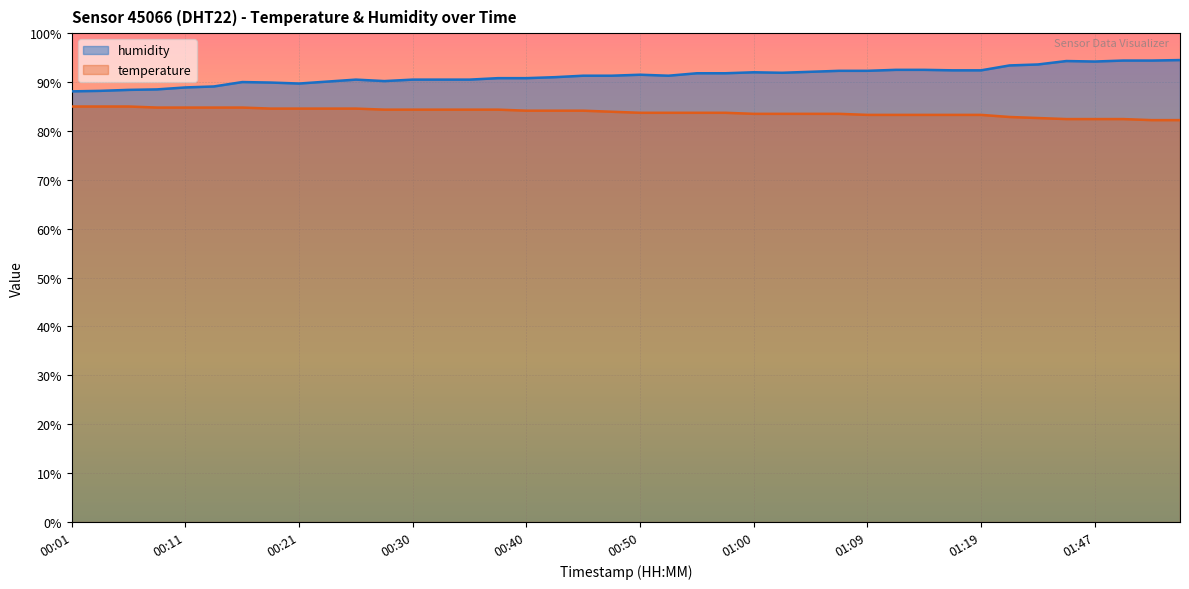

True or false: temperature and humidity cross at least once.

False